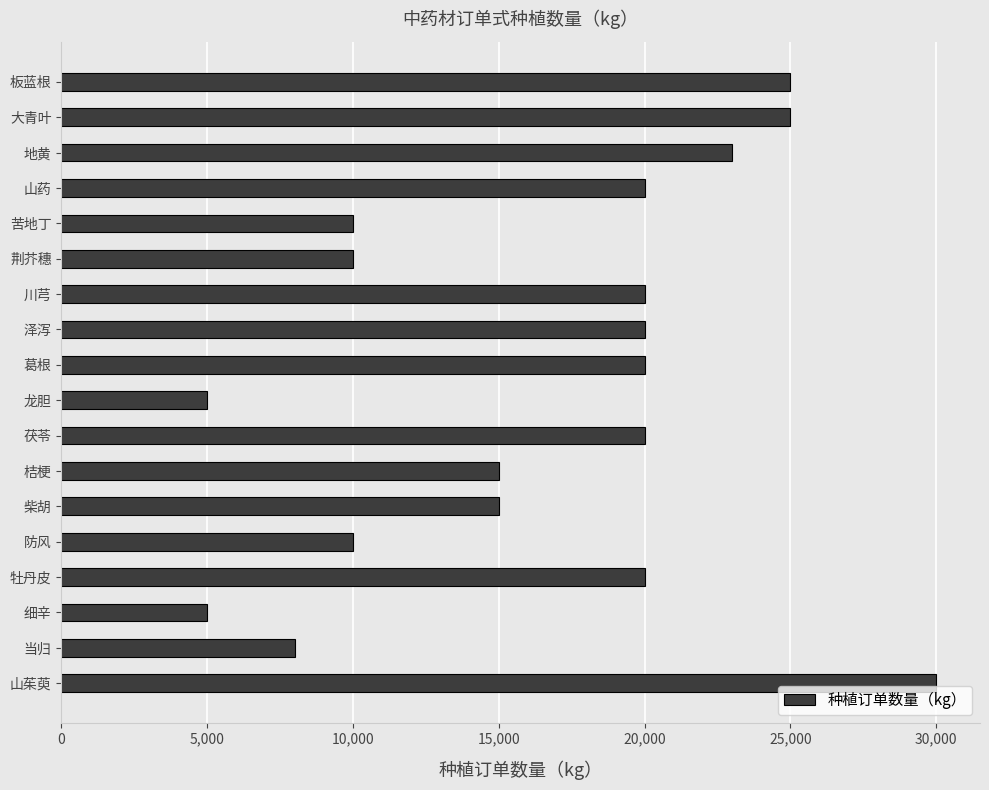

What is the label of the 2nd bar from the bottom?

当归